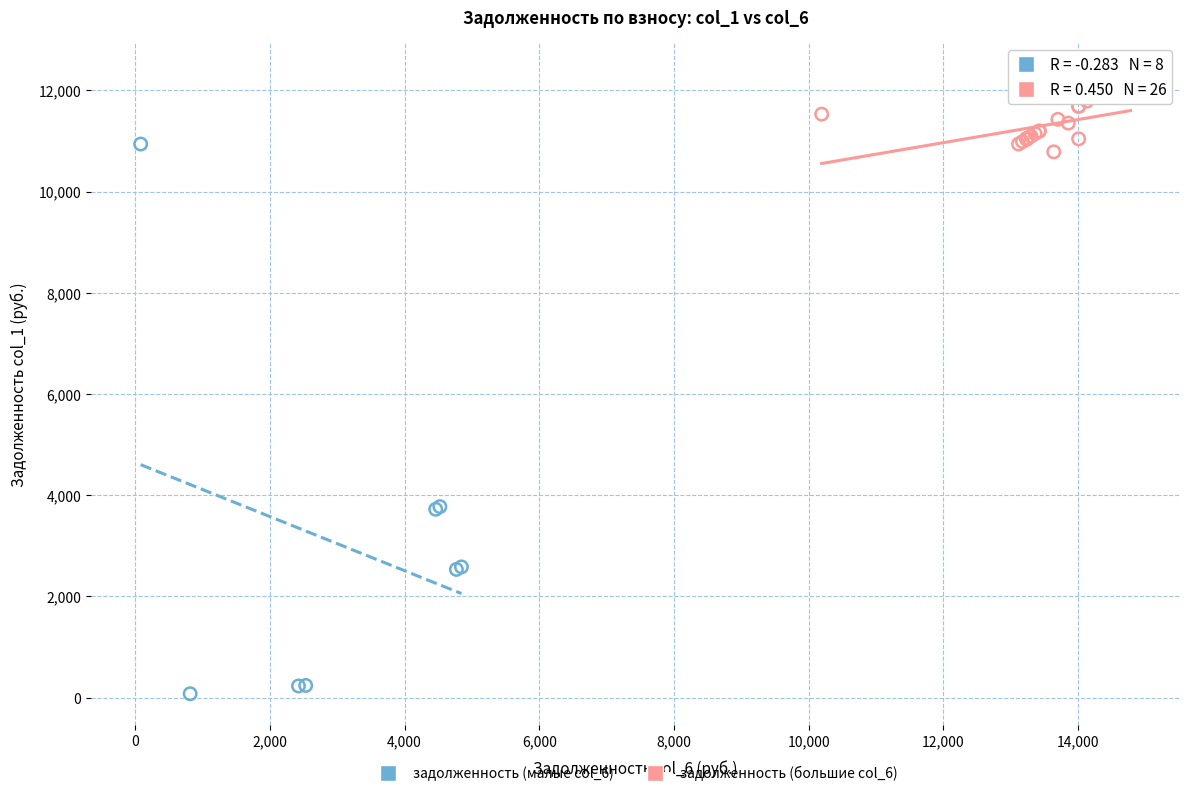

Which series has the largest Y range (max minus min)?

задолженность (малые col_6)